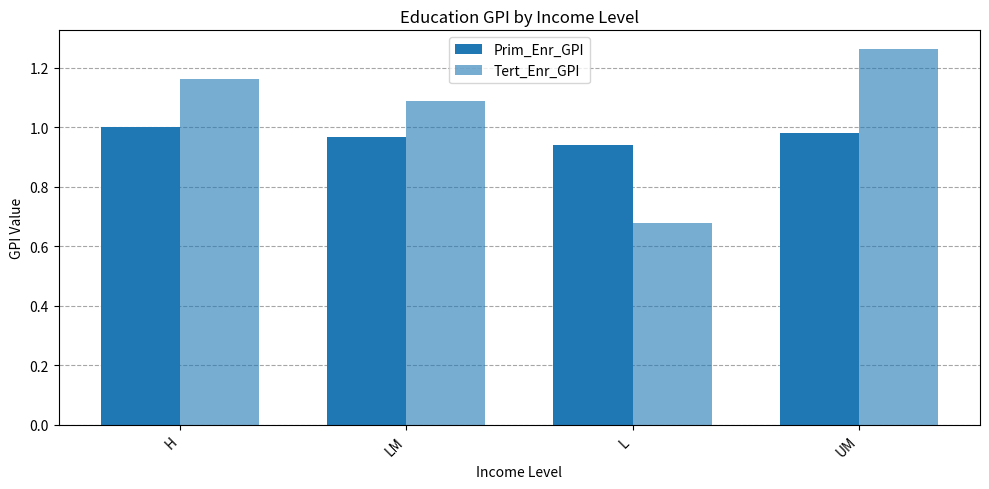

At which category is the sum across all series the highest?

UM